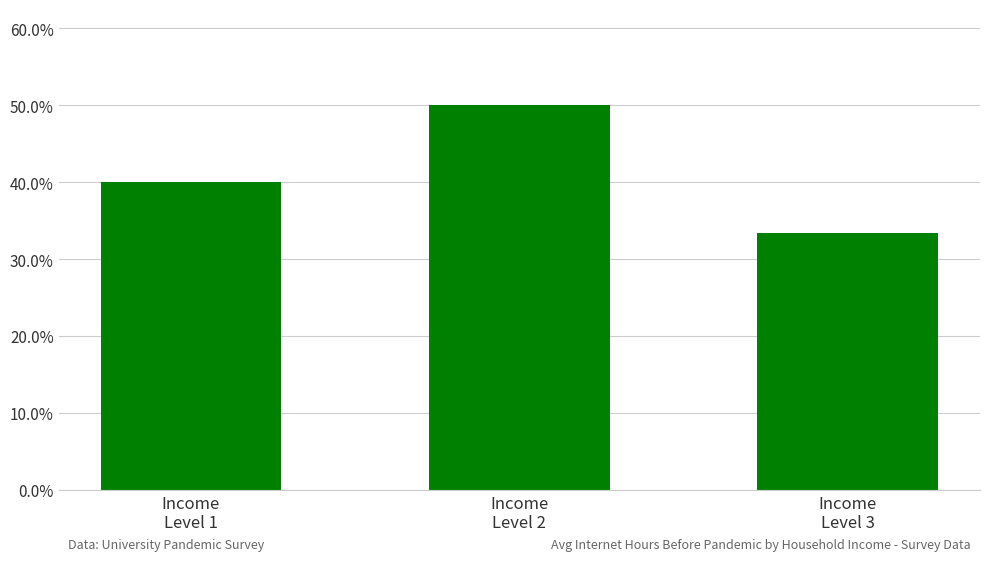

What is the difference between the values at Income
Level 1 and Income
Level 2?

0.1